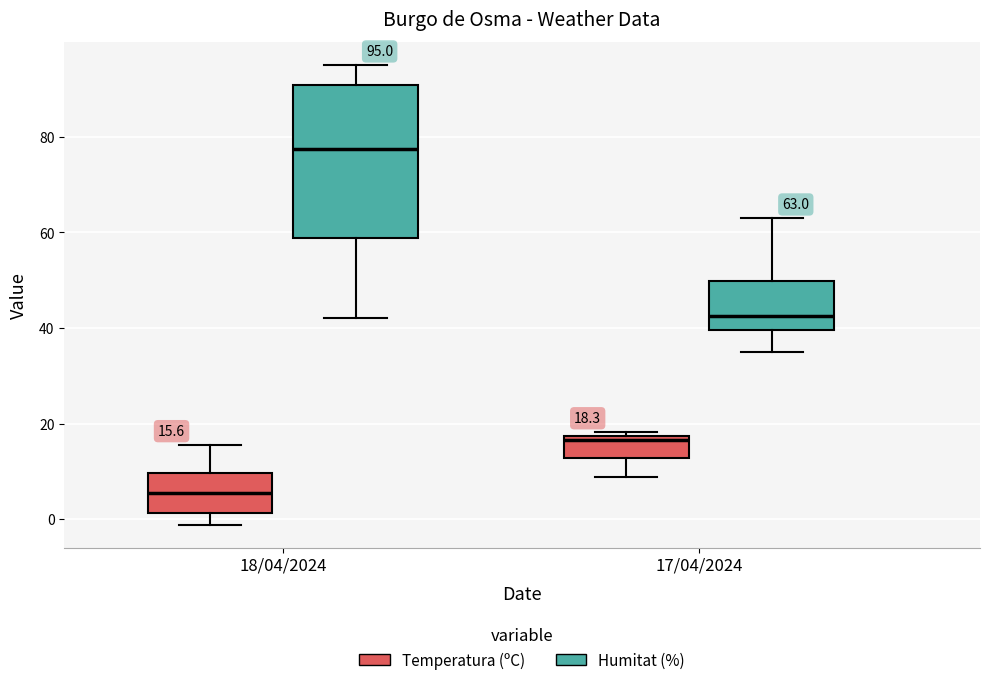

Which box's median line is the lowest?

18/04/2024 (Temperatura (ºC))